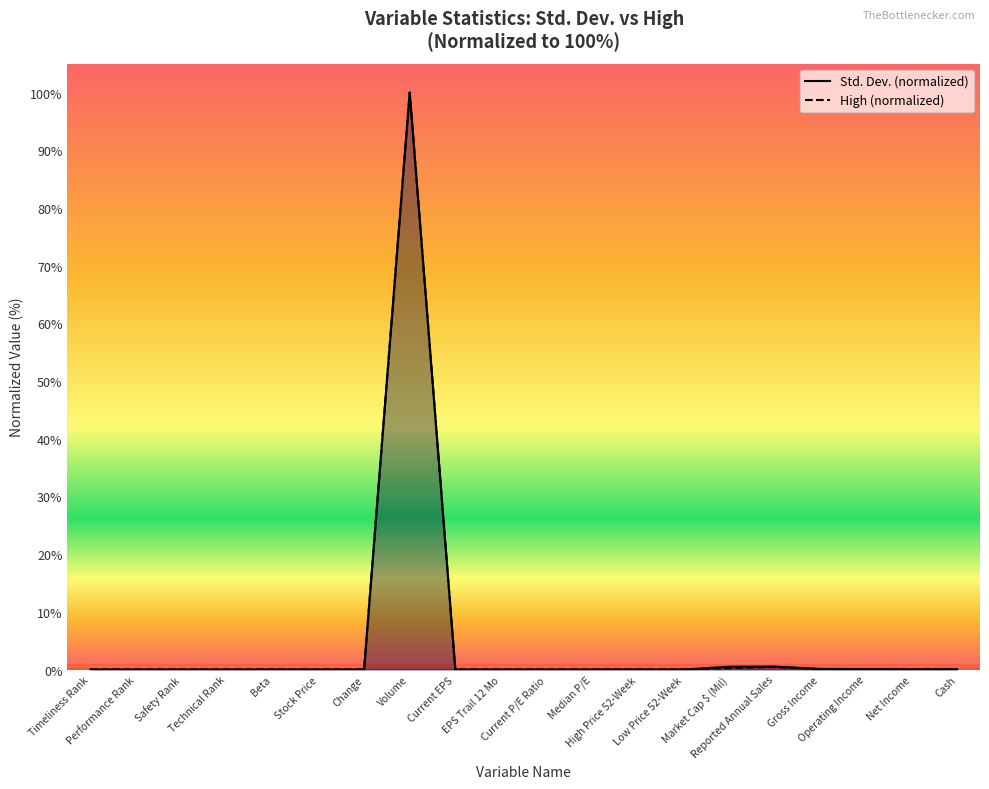

List the labels in order of High value, smallest first.

Beta, Timeliness Rank, Performance Rank, Safety Rank, Technical Rank, Change, Current EPS, Median P/E, EPS Trail 12 Mo, Current P/E Ratio, Low Price 52-Week, High Price 52-Week, Stock Price, Net Income, Operating Income, Cash, Gross Income, Market Cap $ (Mil), Reported Annual Sales, Volume